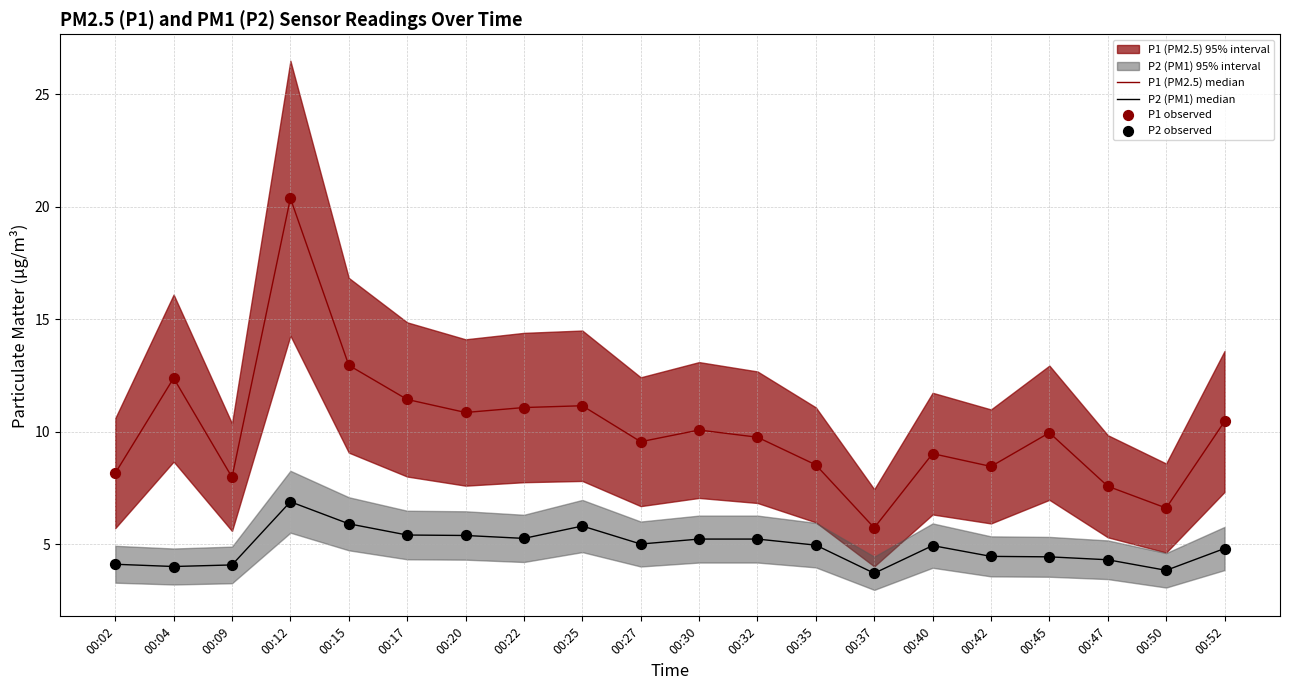

Which series has the widest spread of Y values?

P1 (PM2.5) median